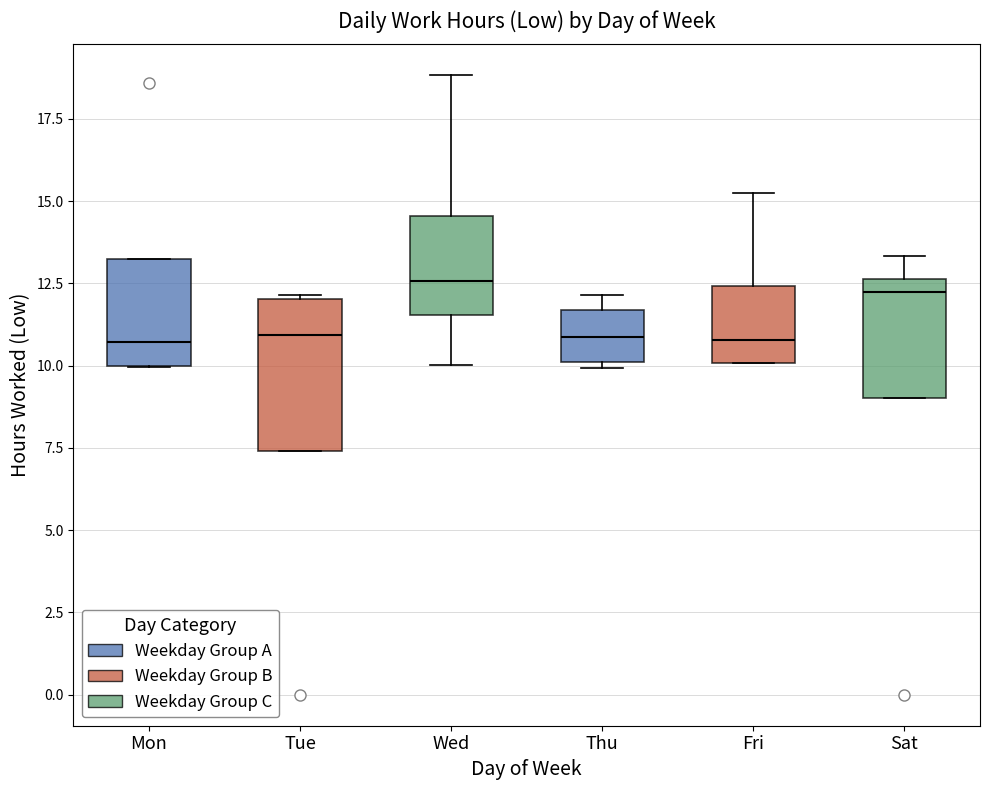

Reading left to right, read every box against the y-axis: the position of its median line, the range the box covers, and the ends of its whiskers. The values are not printed on the chart, so give them approximately, as read against the axis.

Mon: median 10.5, box 10.0 to 13.0, whiskers 10.0 to 13.0
Tue: median 11.0, box 7.5 to 12.0, whiskers 7.5 to 12.0
Wed: median 12.5, box 11.5 to 14.5, whiskers 10.0 to 19.0
Thu: median 11.0, box 10.0 to 11.5, whiskers 10.0 (just below the box's lower edge) to 12.0
Fri: median 11.0, box 10.0 to 12.5, whiskers 10.0 to 15.5
Sat: median 12.0, box 9.0 to 12.5, whiskers 9.0 to 13.5